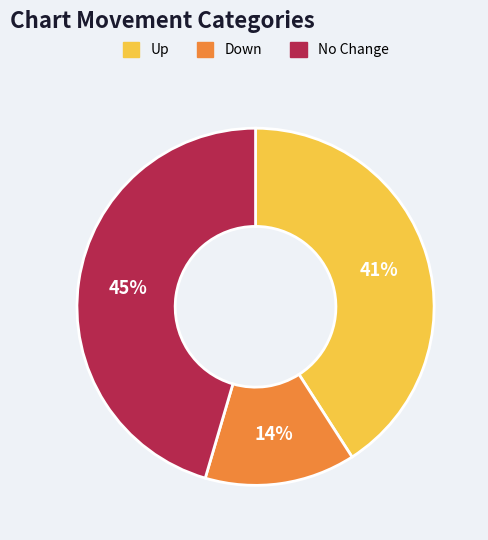

To the nearest percent, what is the average slice percentage?

33%